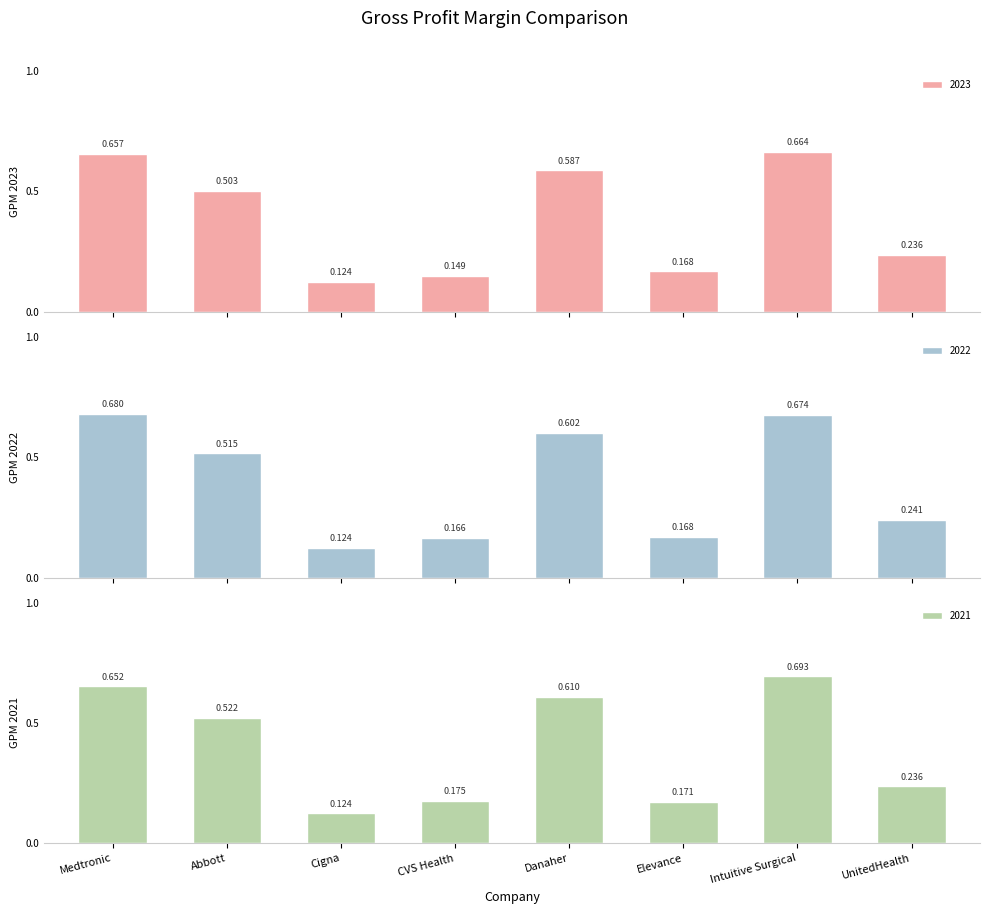

At which label does 2021 reach its minimum?

Cigna